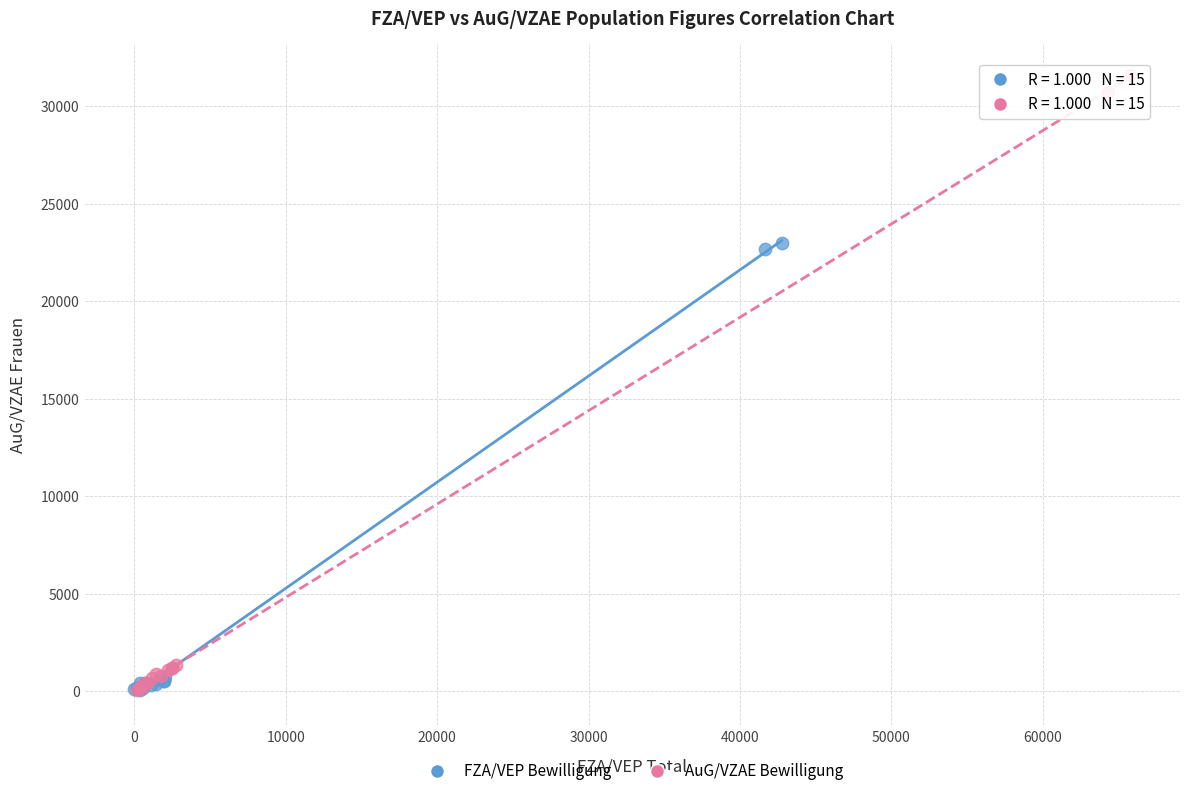

Which series reaches the maximum Y coordinate?

AuG/VZAE Bewilligung